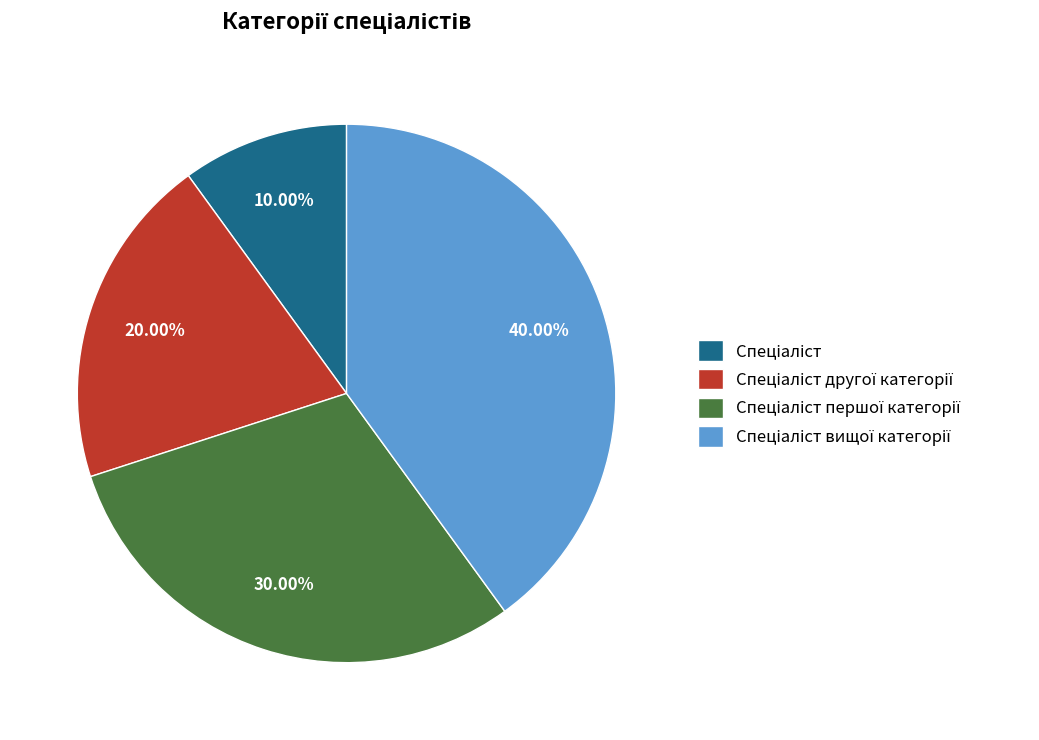

Does any single category account for the majority?

No